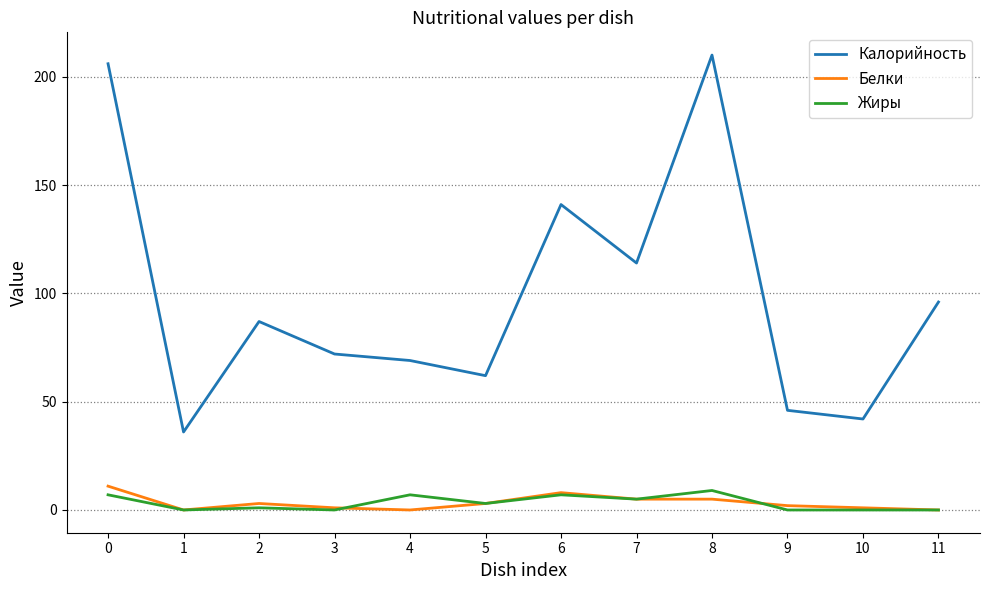

Where is the first local maximum for Белки?

2